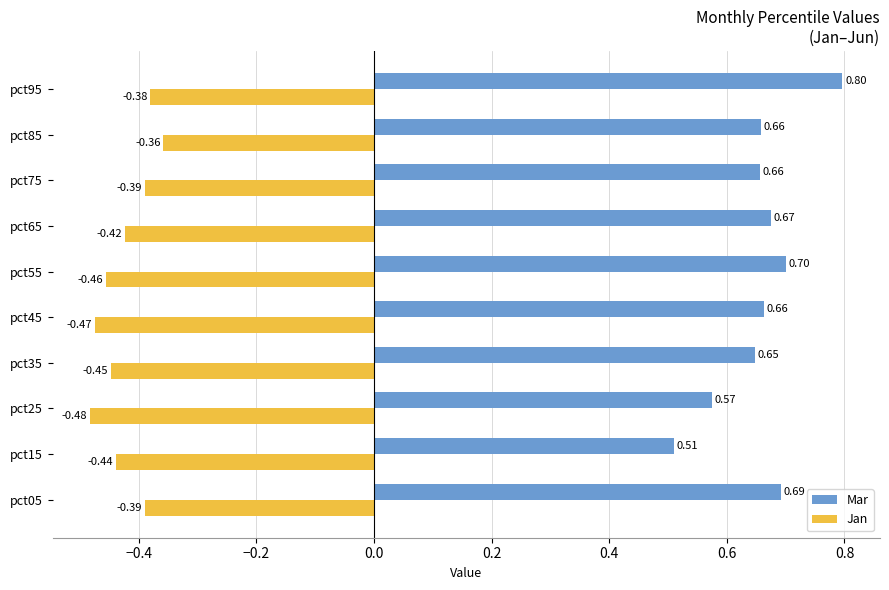

What is the sum of the Mar values at pct35 and pct75?

1.3